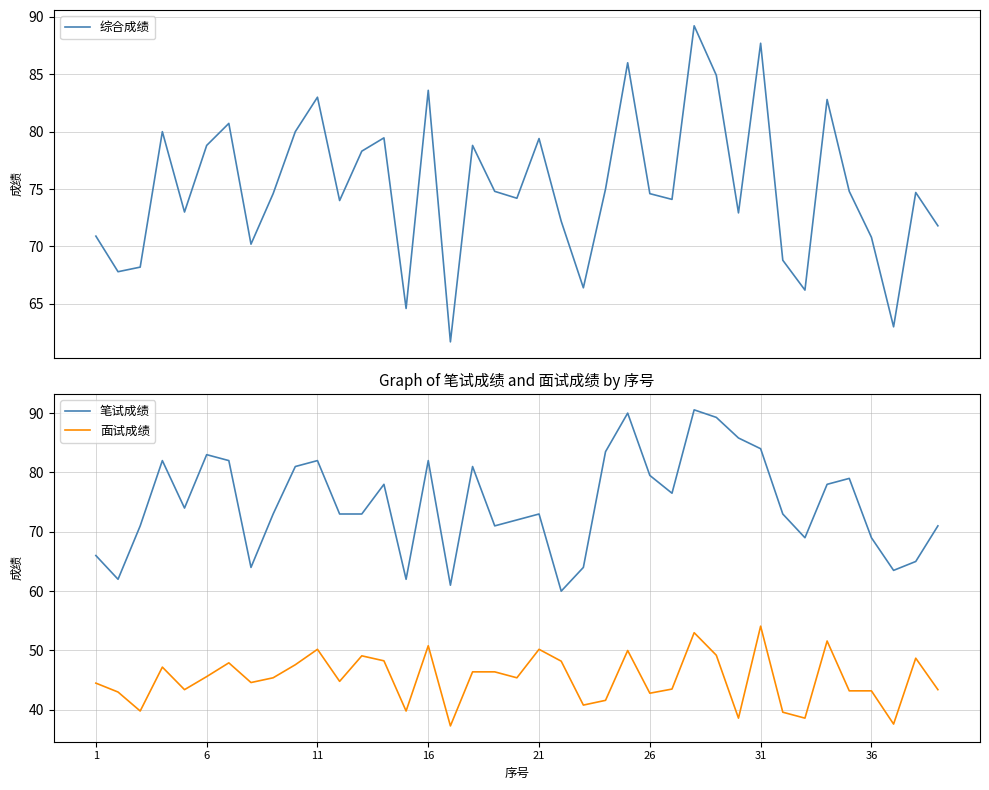

True or false: 面试成绩 and 笔试成绩 intersect in this chart.

False